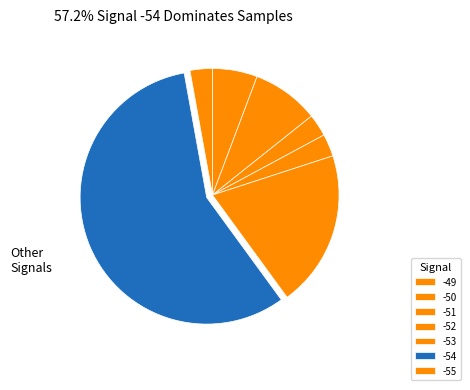

What is the ratio of the value at -53 to the value at -54?

0.3